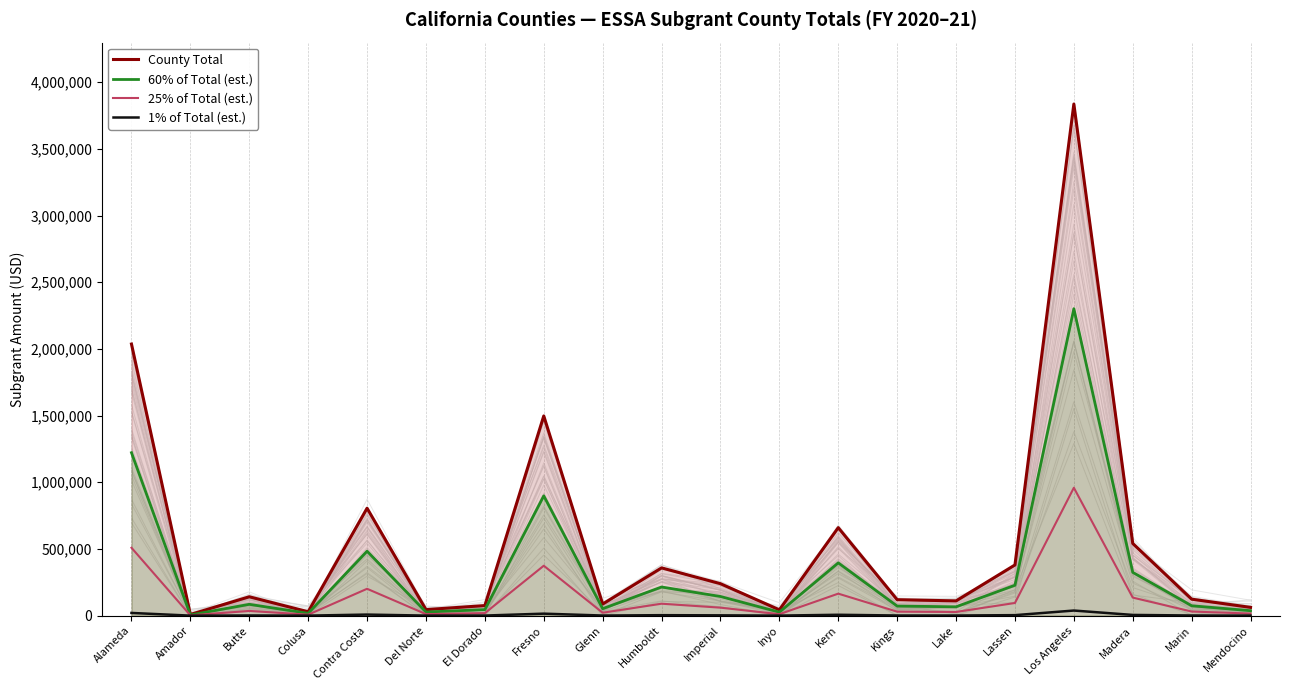

At which label is 25% of Total (est.) closest to 480596?

Alameda